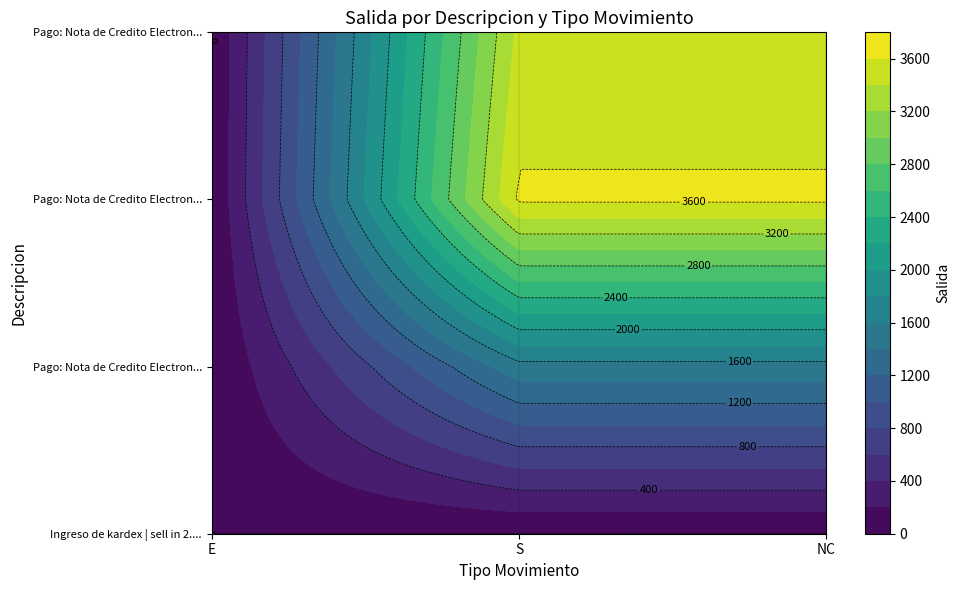

Reading left to right, extract all data points from this chart.

Ingreso de kardex | sell in 2.5% $500.0: 0.0	0.0	0.0
Pago: Nota de Credito Electronica No 001: 0.0	1537.5	1537.5
Pago: Nota de Credito Electronica No 002: 0.0	3633.3	3633.3
Pago: Nota de Credito Electronica No 003: 0.0	3448.8	3448.8